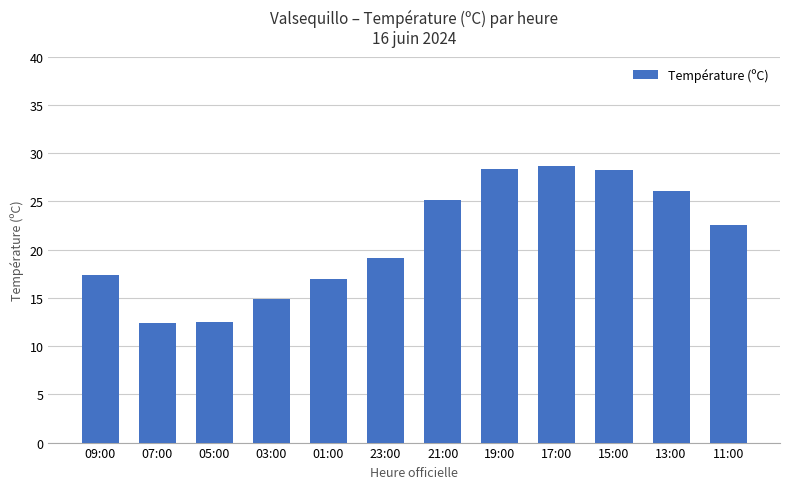

What is the sum of the values at 23:00 and 17:00?

47.8